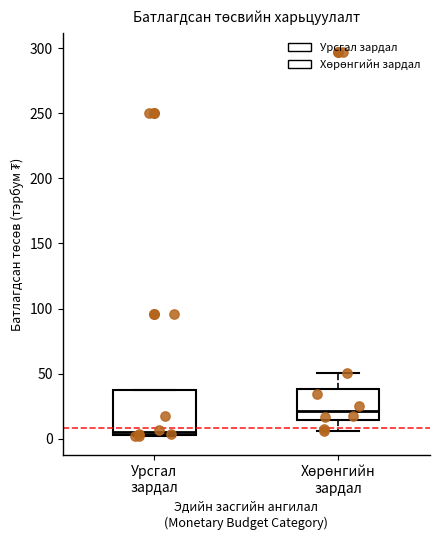

Where is the upper edge of the box for Урсгал зардал on the y-axis? The values are not printed on the chart, so give them approximately, as read against the axis.

35